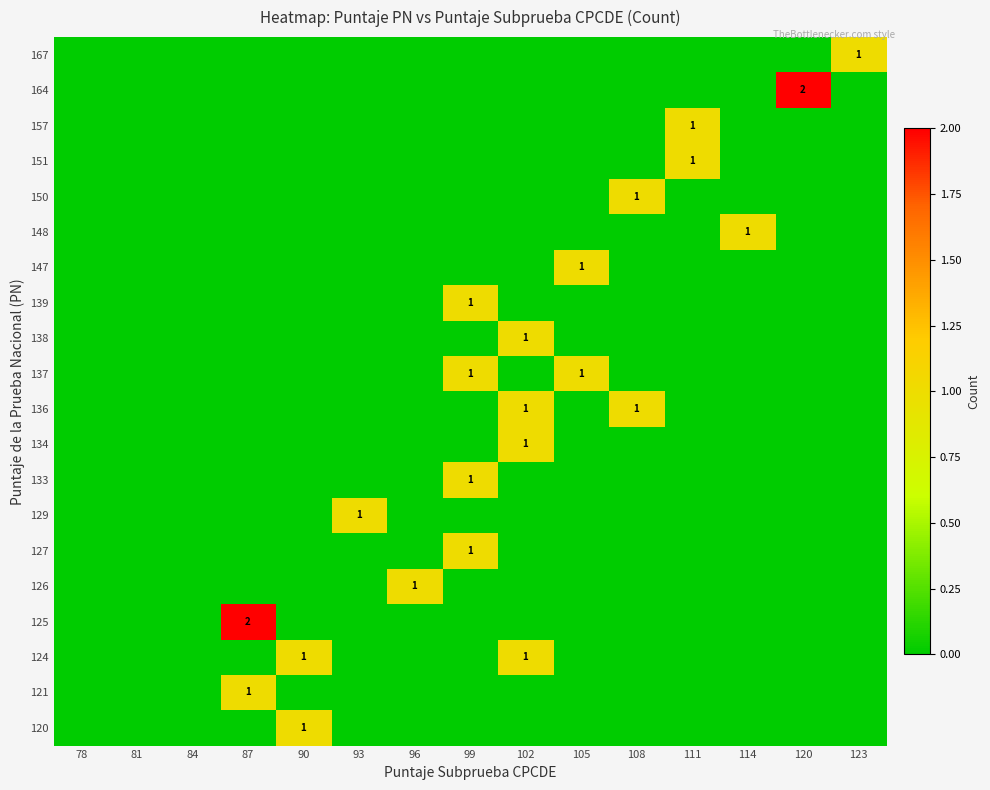

The 157 series shows 0 at 111. True or false?

False